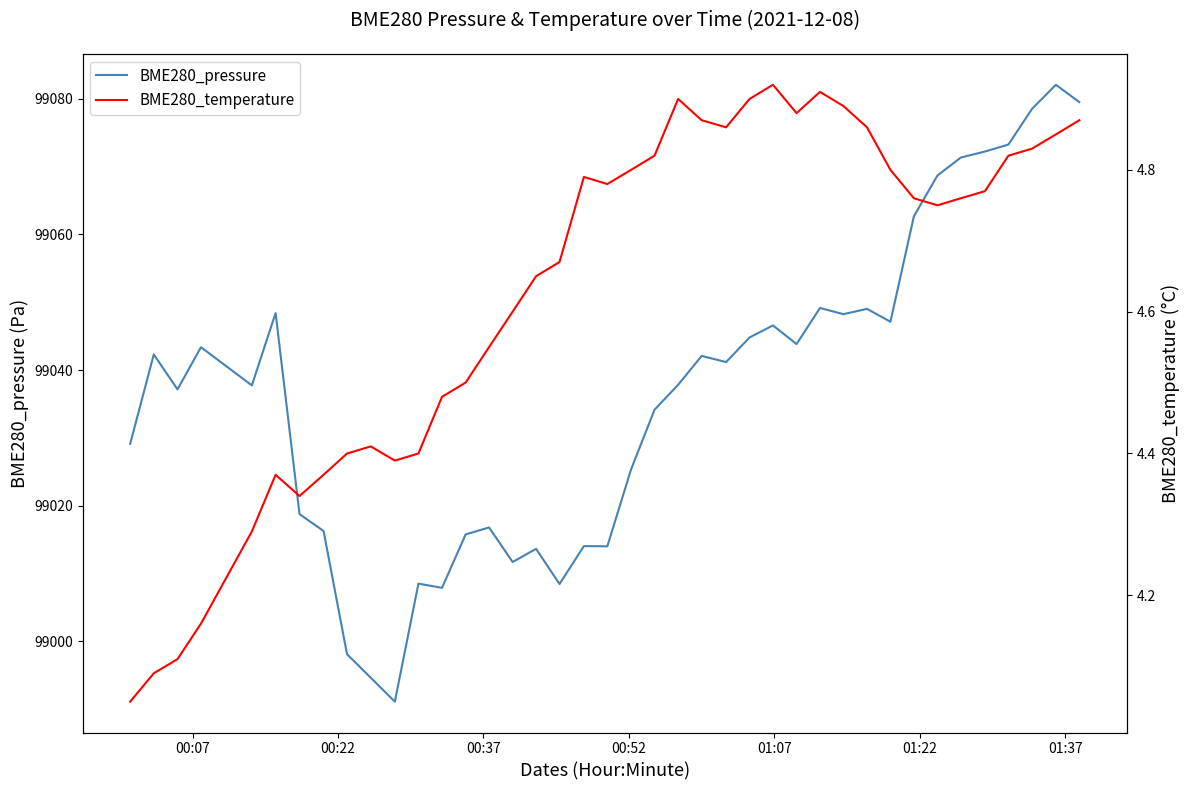

What is the highest value of the BME280_pressure series?

99082.1